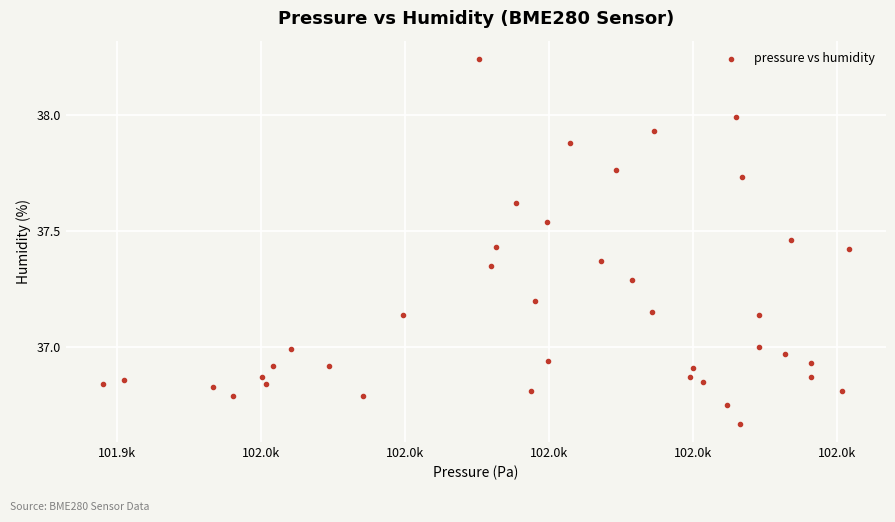

What is the range of Y values (max minus min)?

1.6